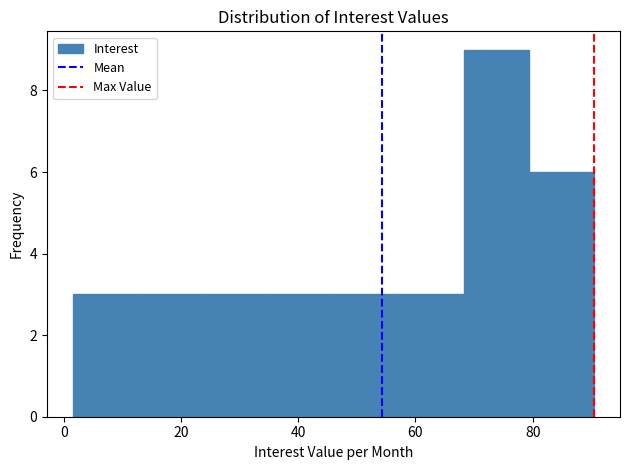

Reading left to right, list every bar in this chart as the range it spans on the x-axis followed by its height. Neither the bar edges nor the heights are printed on the chart, so give them approximately, as read against the axes.

2 to 12: 3
12 to 24: 3
24 to 34: 3
34 to 46: 3
46 to 58: 3
58 to 68: 3
68 to 80: 9
80 to 90: 6